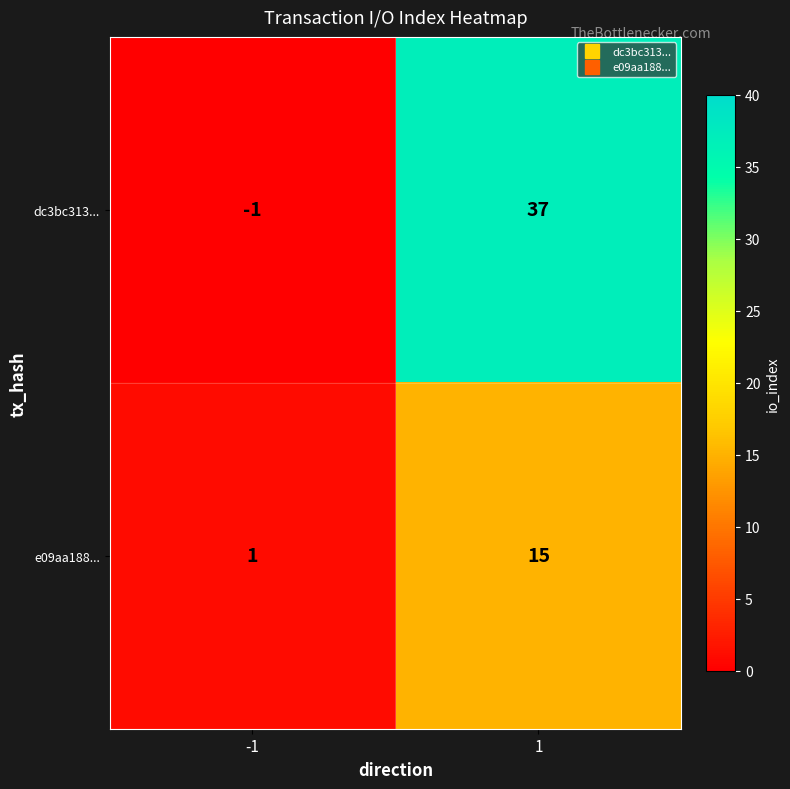

What is the difference between the highest and lowest values at -1?

2